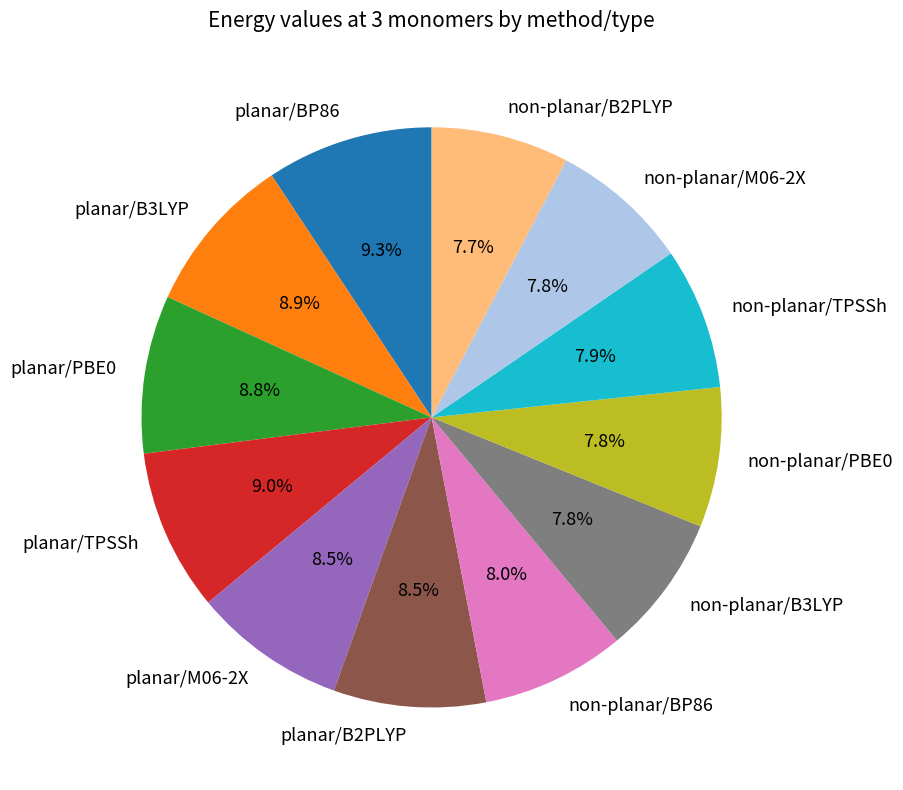

What is the total percentage of non-planar/PBE0 and planar/B2PLYP?

16.3%